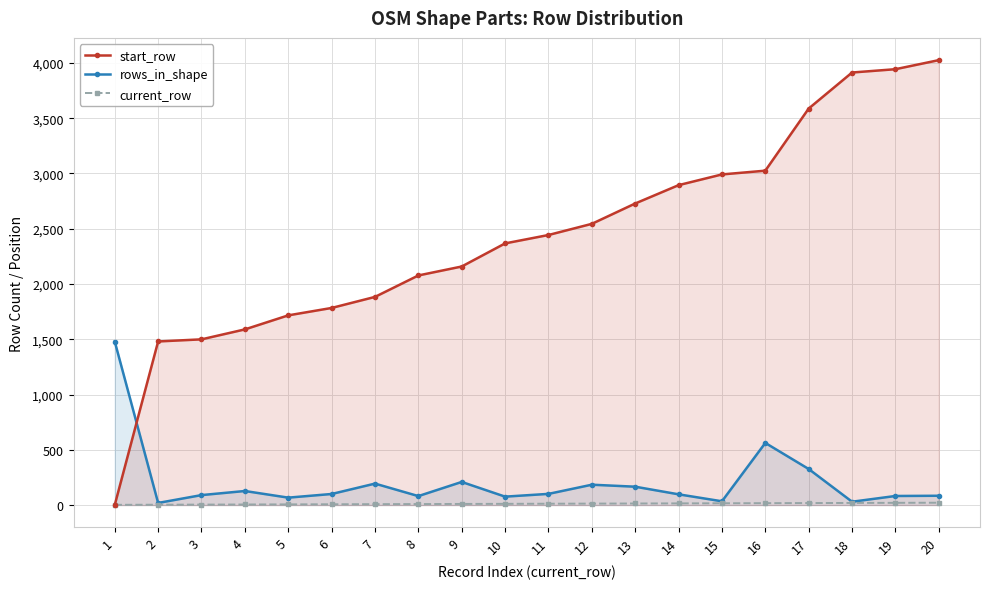

True or false: start_row and current_row intersect in this chart.

True